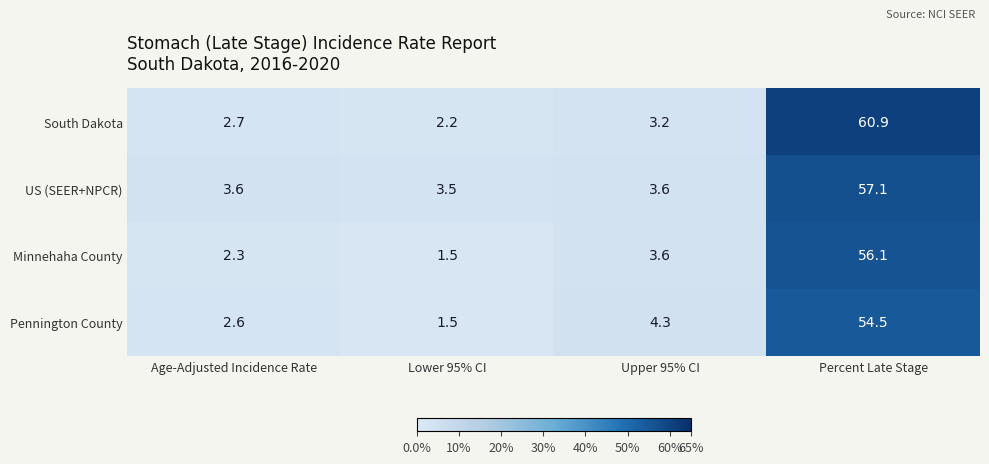

At which category is the sum across all series the highest?

Percent Late Stage